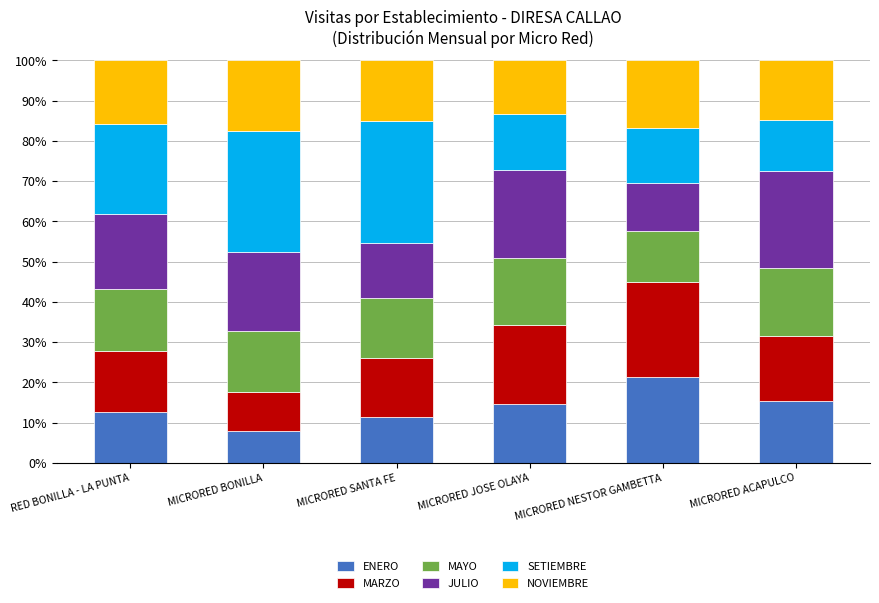

What is the total value across all series at MICRORED NESTOR GAMBETTA?

100.0